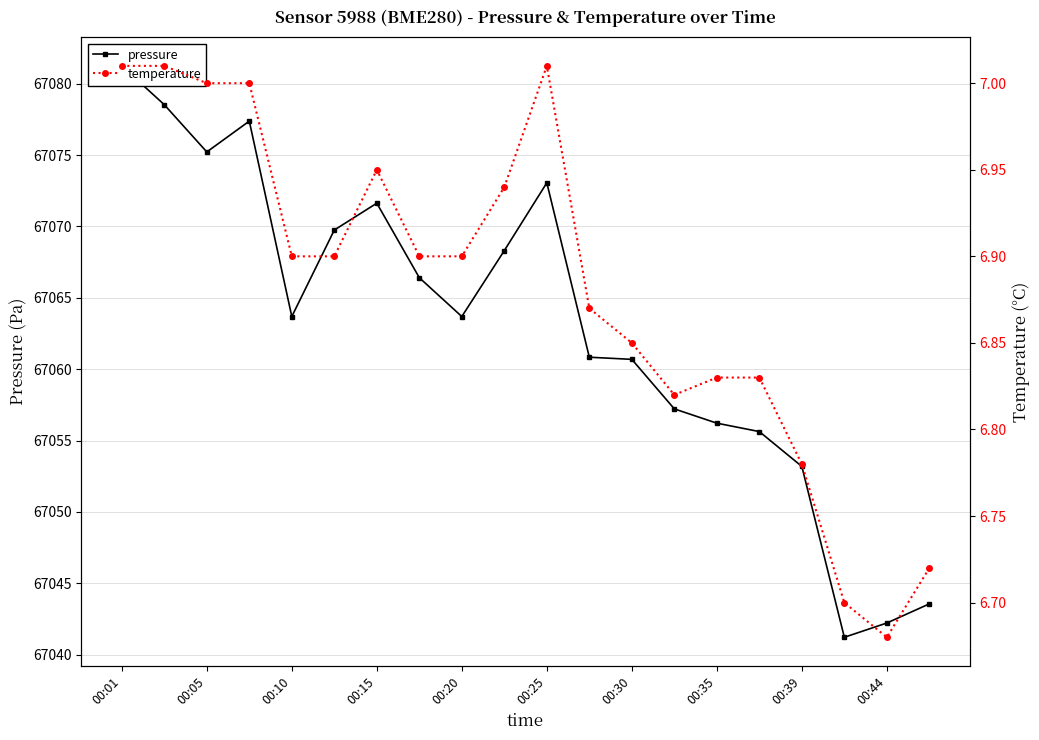

At which label does pressure reach its minimum?

17